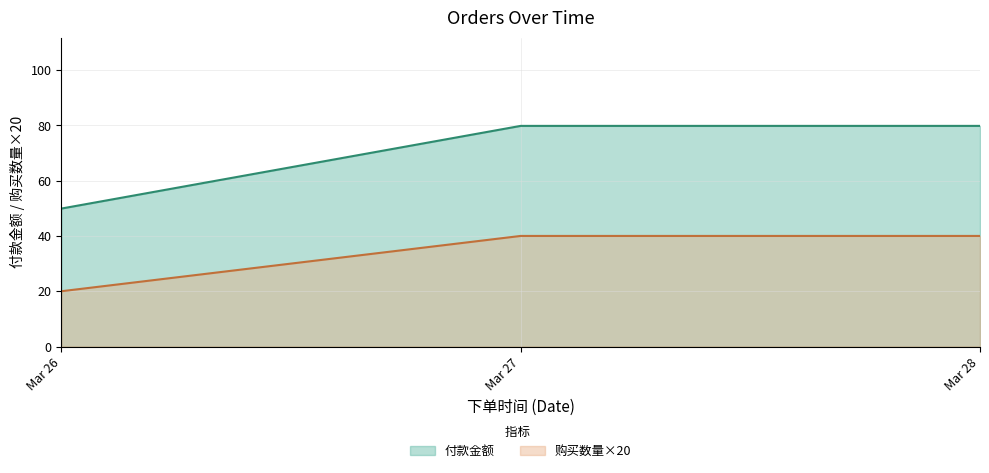

Reading right to left, extract all data points from this chart.

付款金额: 79.8	79.8	49.9
购买数量×20: 40.0	40.0	20.0